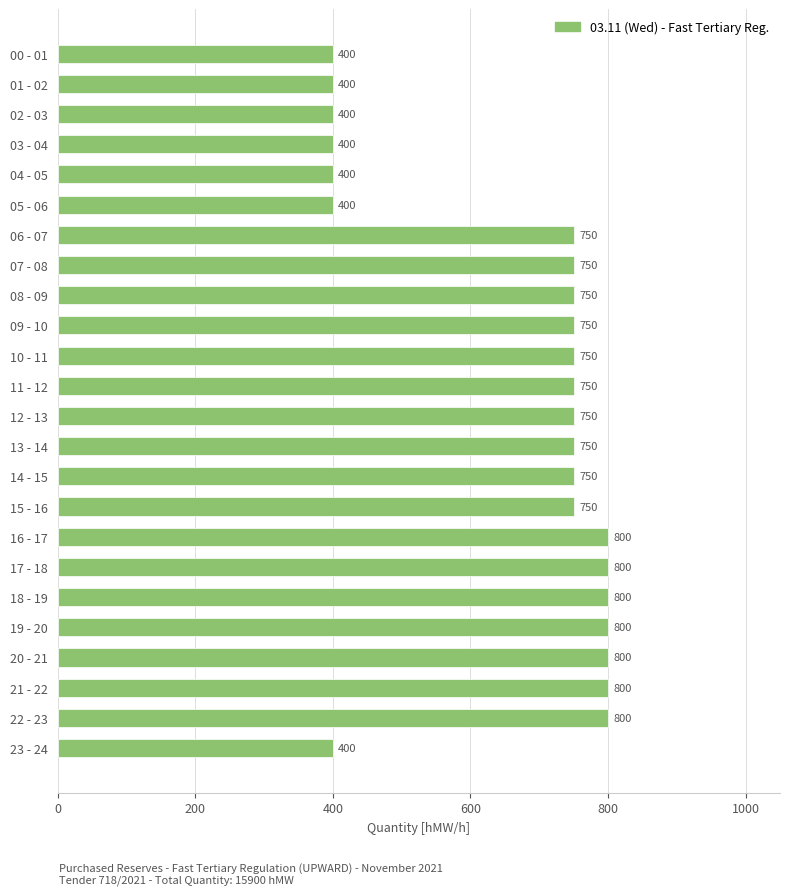

The chart shows a value of 800 at 19 - 20. True or false?

True